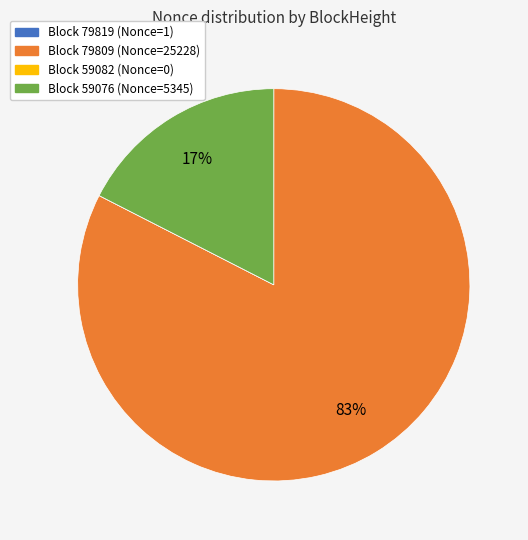

To the nearest percent, what is the difference between the largest and smallest slice percentages?

83%